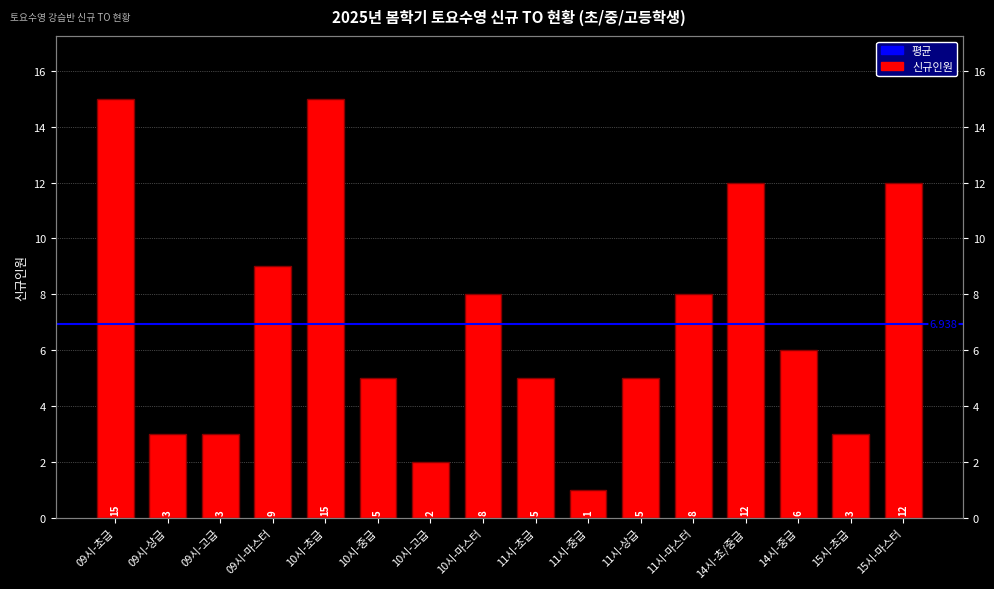

Approximately how many times larger is the value at 09시-마스터 compared to 11시-마스터?

1.1